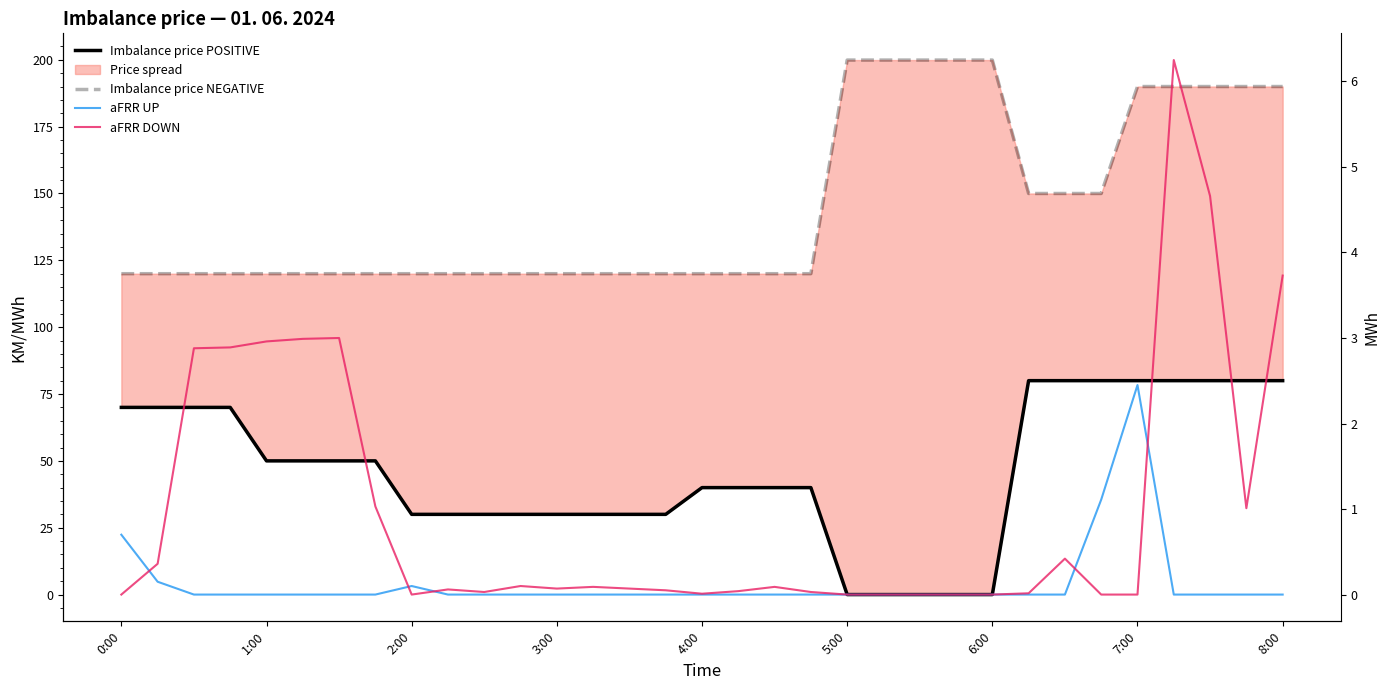

How many positive values does the aFRR DOWN series have?

24